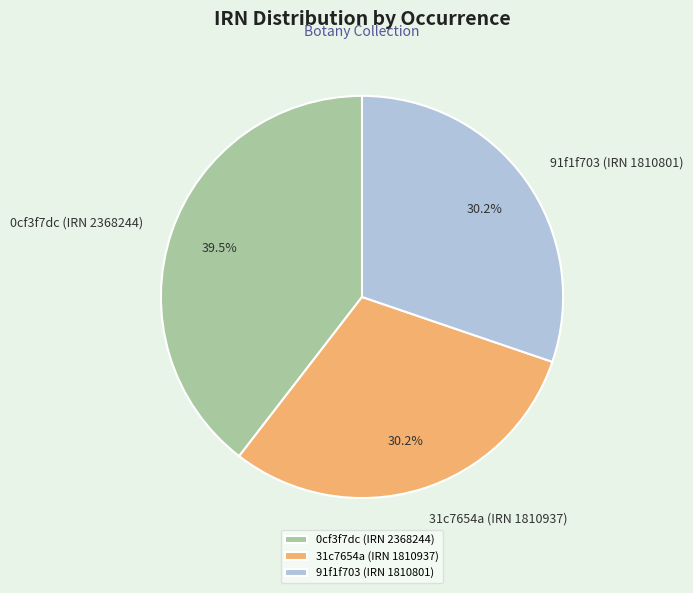

What is the largest slice in the pie chart?

0cf3f7dc (IRN 2368244)